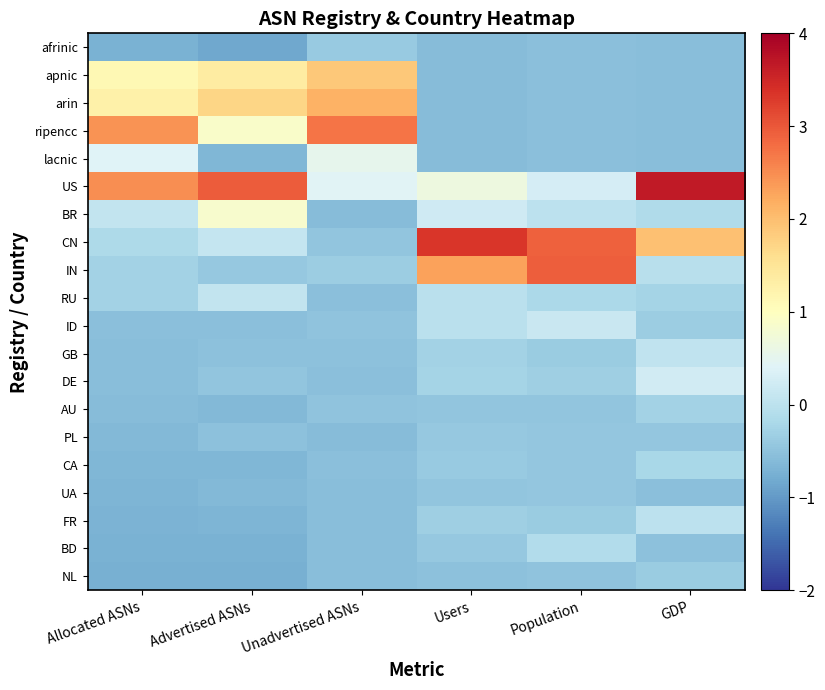

Rank the series at Population from highest to lowest value.

IN, CN, US, ID, BR, BD, RU, DE, GB, FR, PL, CA, UA, AU, NL, ripencc, apnic, lacnic, arin, afrinic